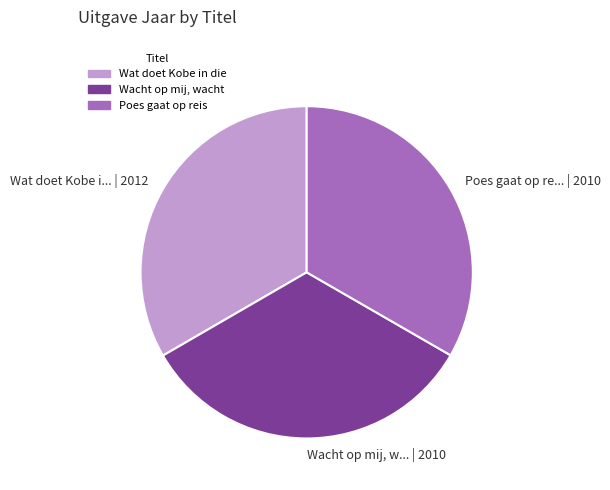

Is Wat doet Kobe i... | 2012 the majority of the pie?

No